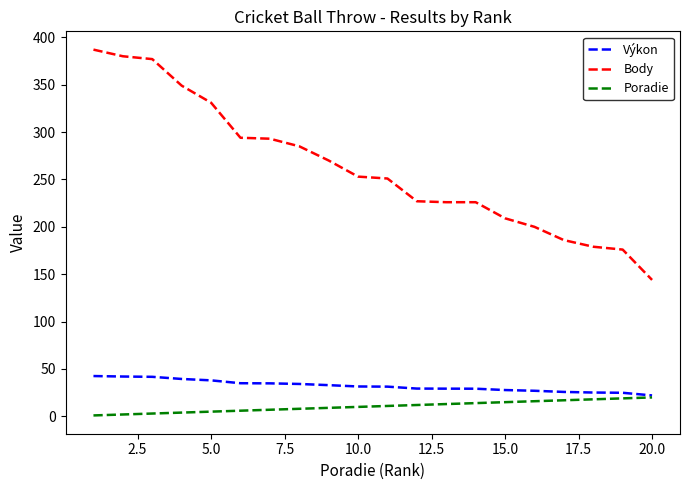

Which series has the largest range (max minus min)?

Body